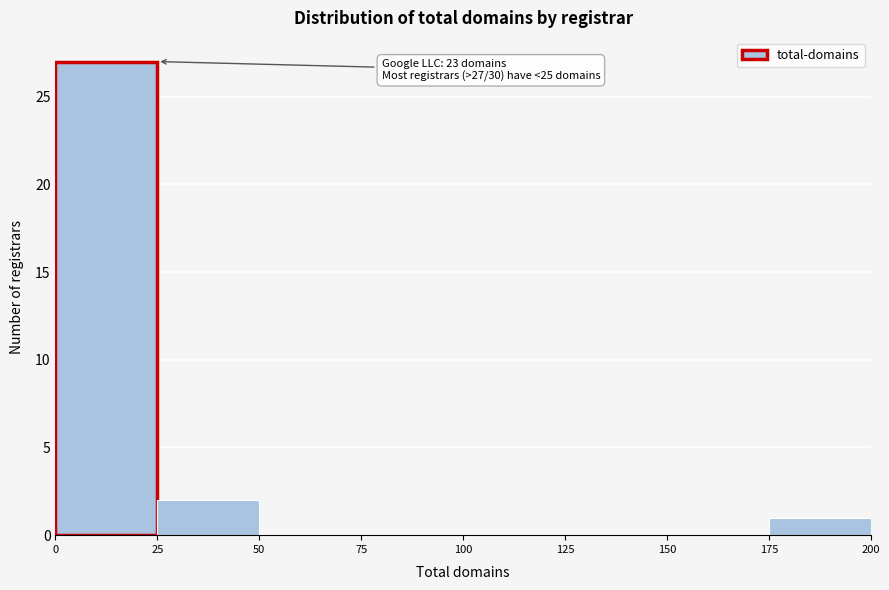

Which range on the x-axis has the tallest bar?

0 to 25